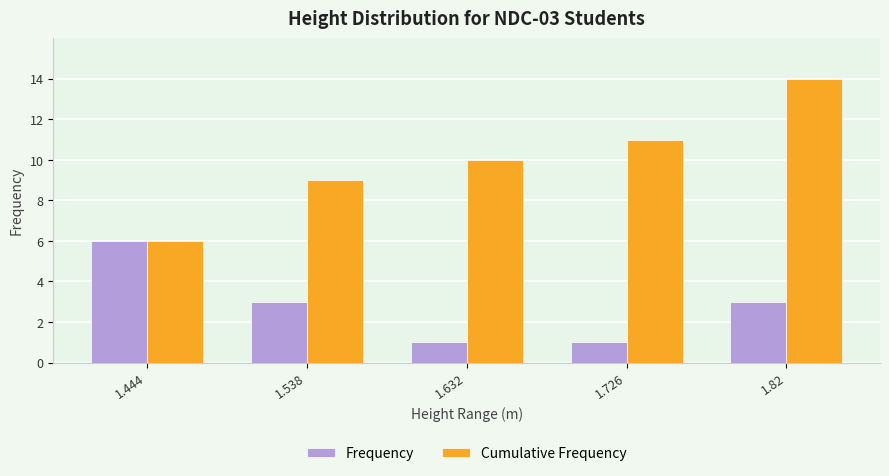

Where does the Frequency series first go above 3?

1.444